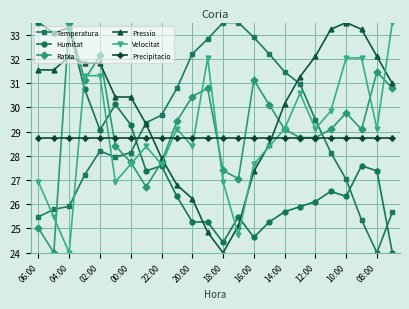

Which series has the largest total across all categories?

Pressio